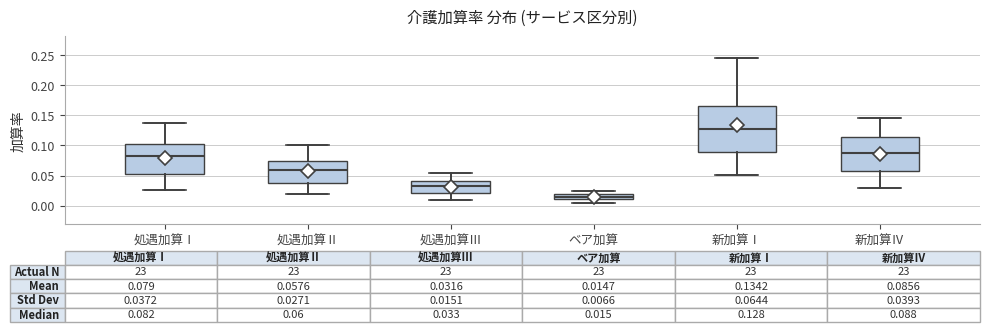

Which box's median line is the highest?

新加算Ⅰ